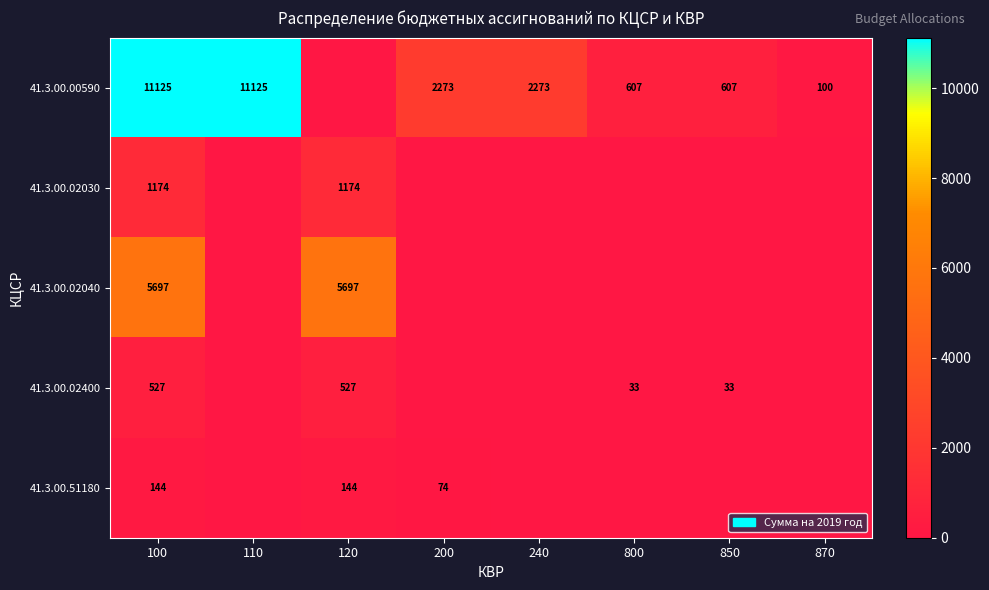

The value of 41.3.00.02030 at 100 is 1174. True or false?

True